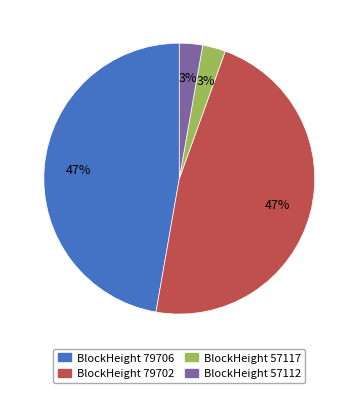

Is there any slice that represents more than half of the pie?

No